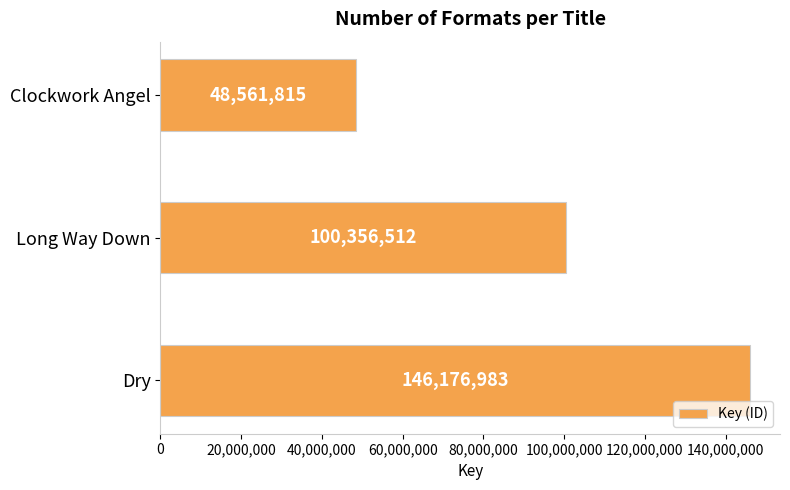

What is the sum of all values?

295095310